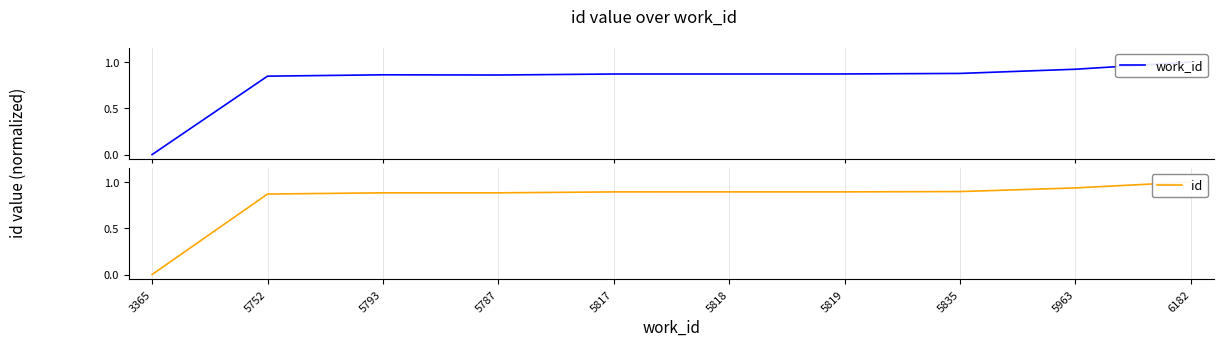

Reading left to right, list all the values displayed in this chart.

work_id: 3365=0.0	5752=0.8	5793=0.9	5787=0.9	5817=0.9	5818=0.9	5819=0.9	5835=0.9	5963=0.9	6182=1.0
id: 3365=0.0	5752=0.9	5793=0.9	5787=0.9	5817=0.9	5818=0.9	5819=0.9	5835=0.9	5963=0.9	6182=1.0